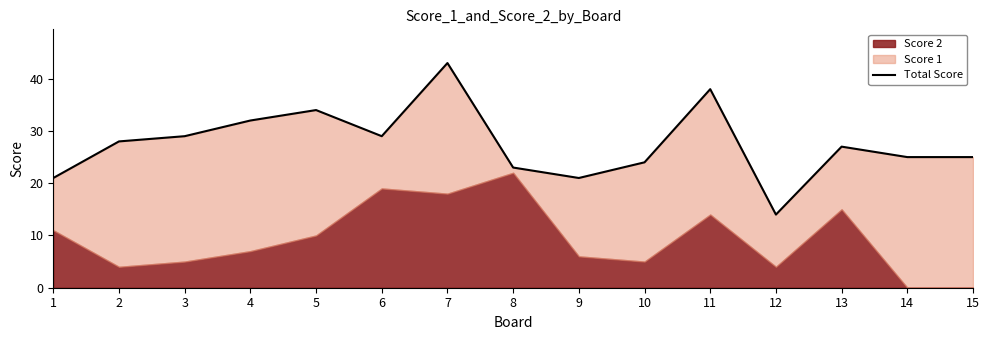

Approximately how many times larger is the value at 3 compared to 1?

1.4